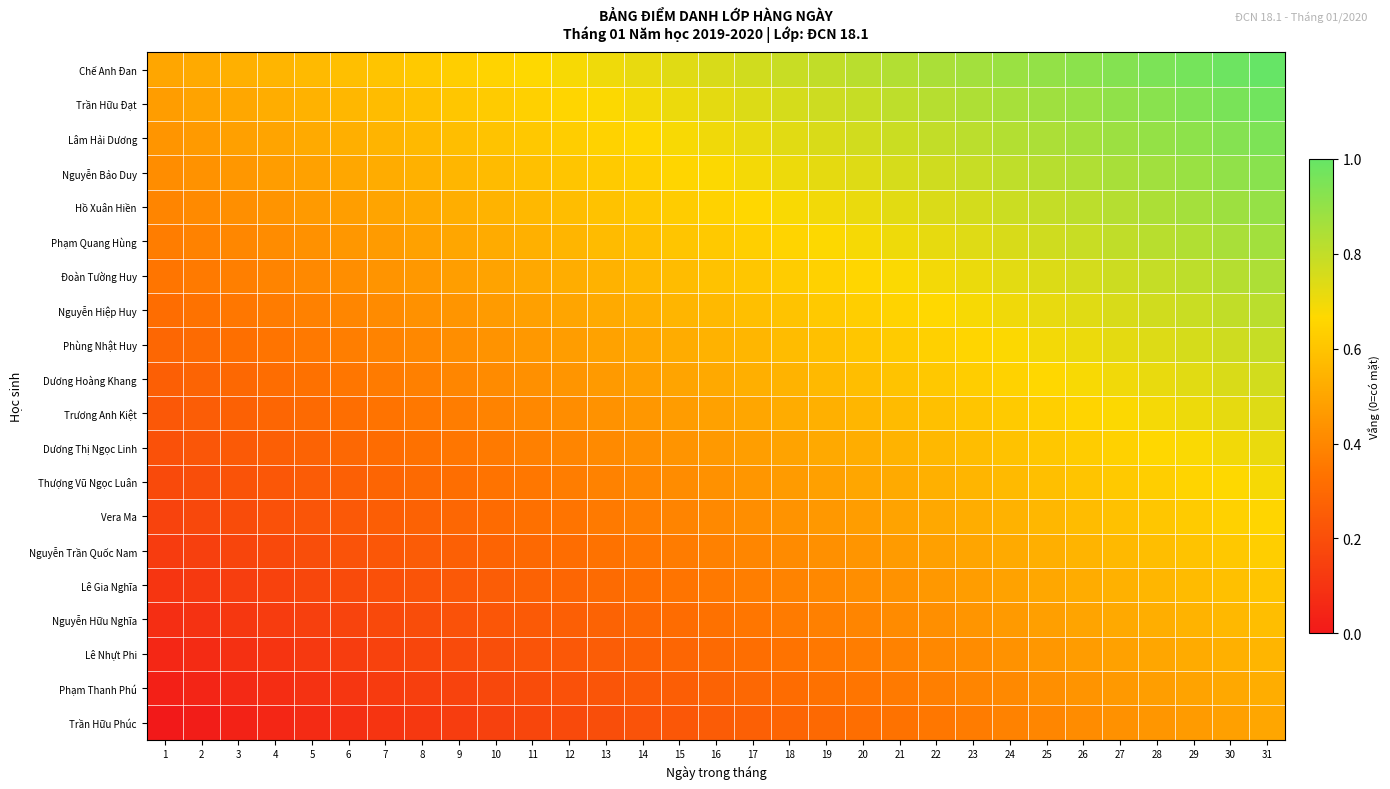

At how many categories does at least one series exceed 0?

31